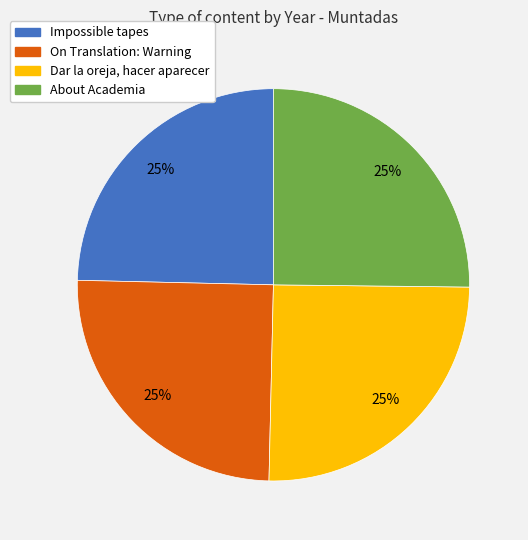

To the nearest percent, what is the combined percentage of Dar la oreja, hacer aparecer and Impossible tapes?

50%